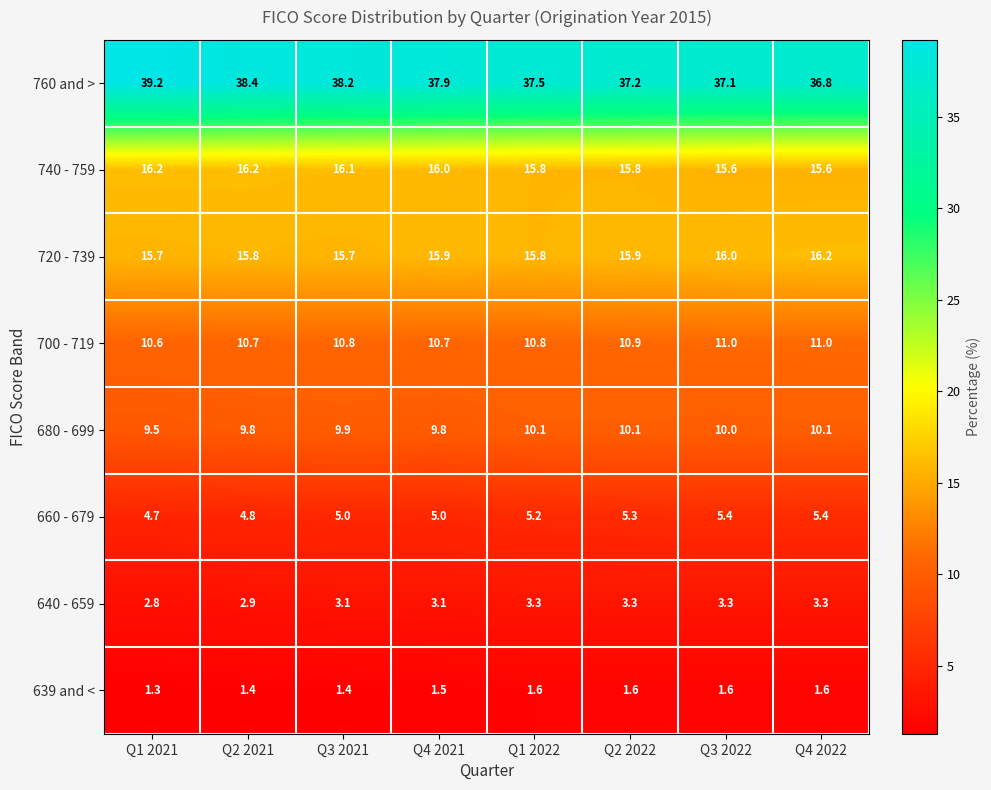

What is the sum of the 639 and < values at Q3 2022 and Q3 2021?

3.0